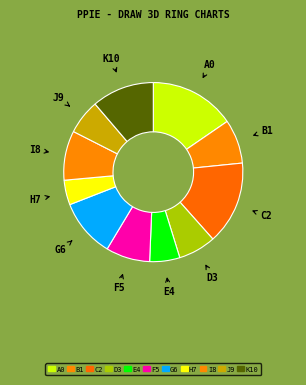

Between K10 and H7, which is larger?

K10